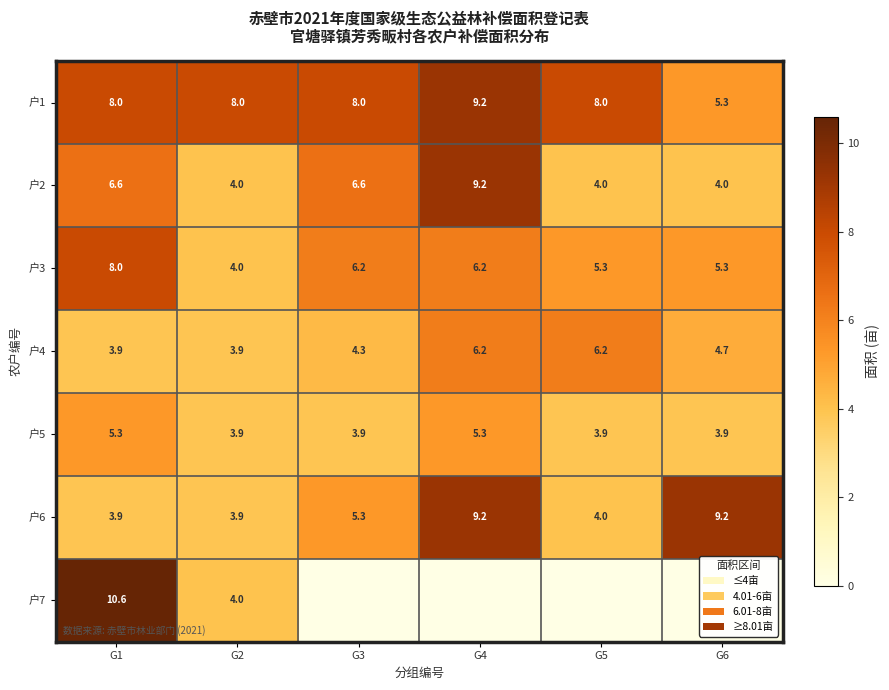

What is the highest value of the 户6 series?

9.2